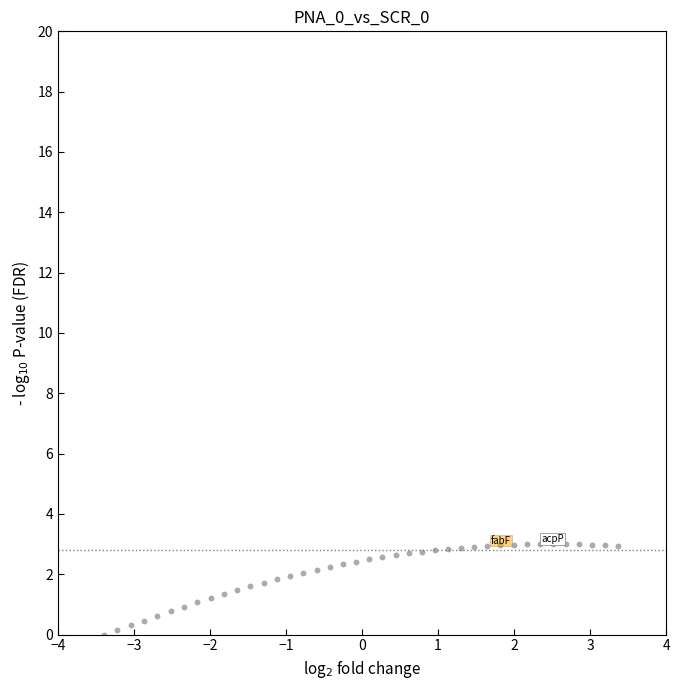

What is the range of X values (max minus min)?

6.8